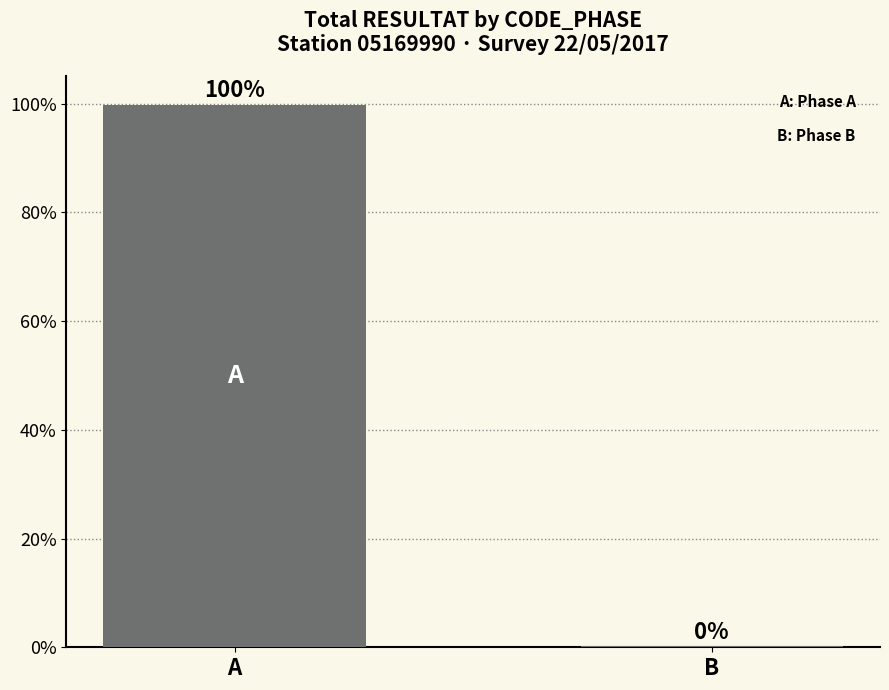

Does the chart contain stacked bars?

No